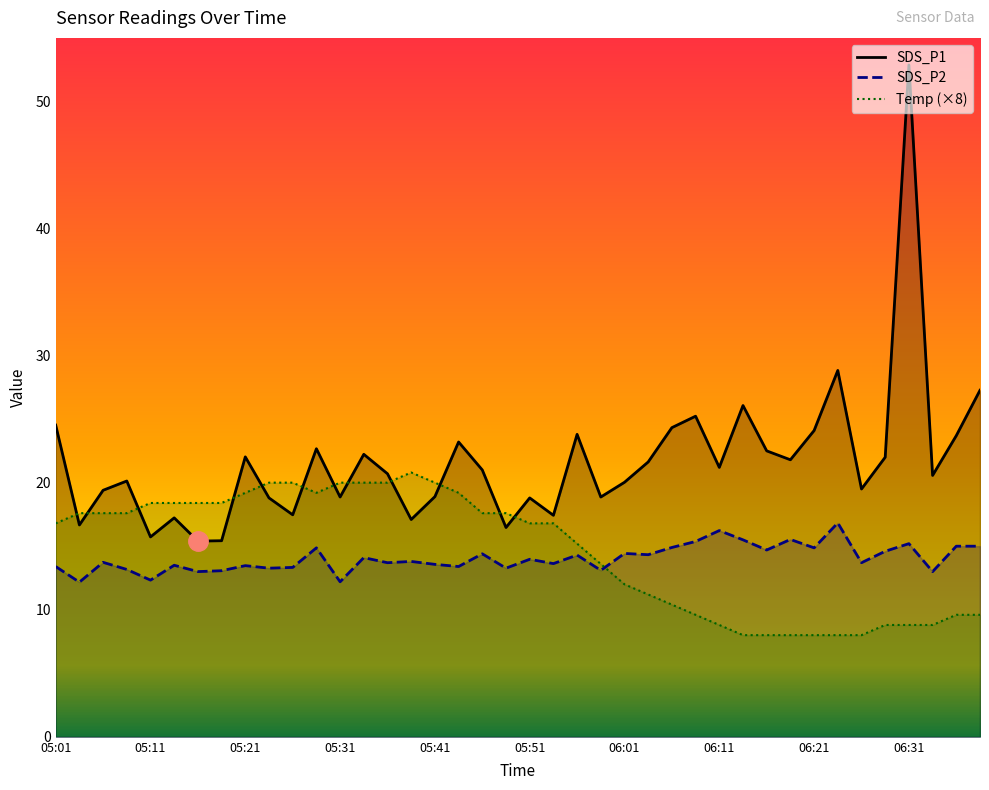

Between 05:04 and 05:29, which is larger?

05:29